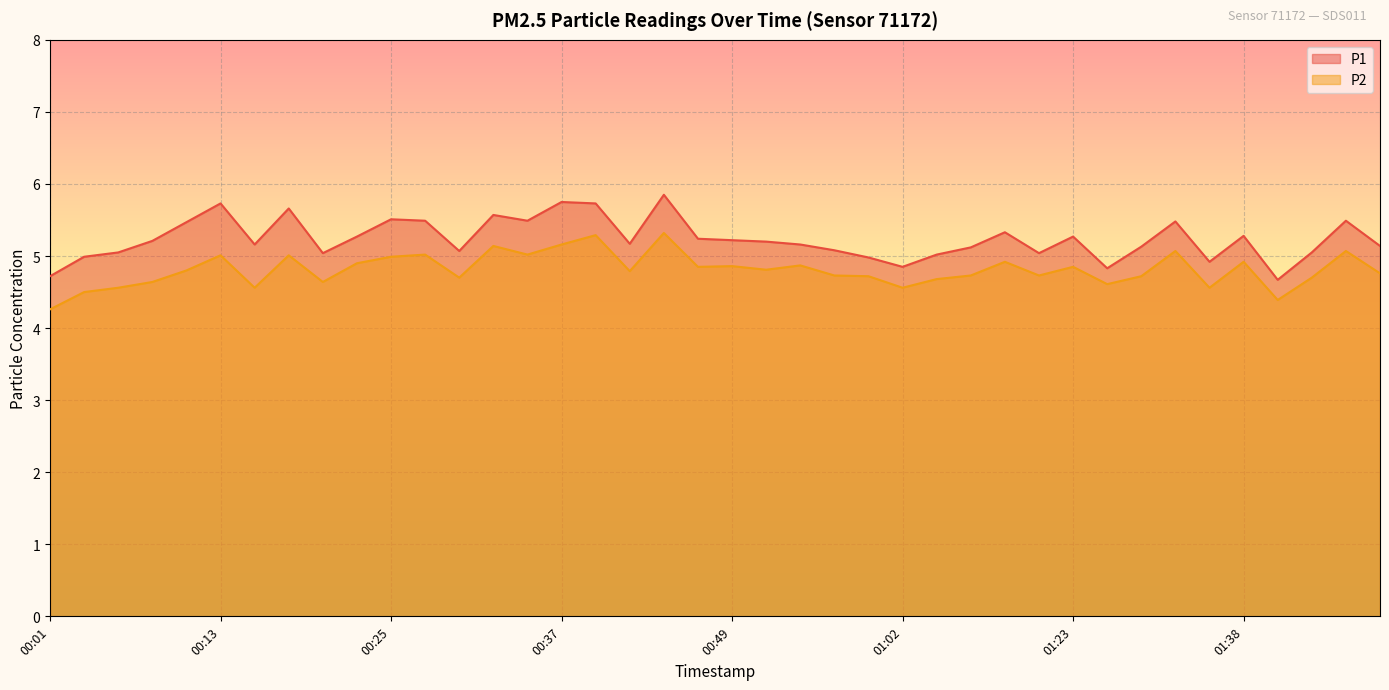

Rank the categories by P2 value from lowest to highest.

00:01, 01:46, 00:03, 00:06, 00:15, 01:02, 01:36, 01:29, 00:08, 00:20, 01:04, 00:30, 01:49, 00:59, 01:31, 00:57, 01:07, 01:20, 01:54, 00:42, 00:10, 00:52, 00:47, 01:23, 00:49, 00:54, 00:23, 01:18, 01:38, 00:25, 00:13, 00:18, 00:28, 00:35, 01:33, 01:51, 00:32, 00:37, 00:40, 00:45